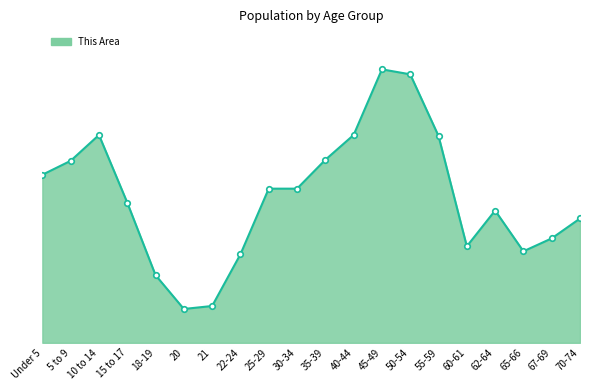

What is the ratio of the value at 65-66 to the value at 50-54?

0.3